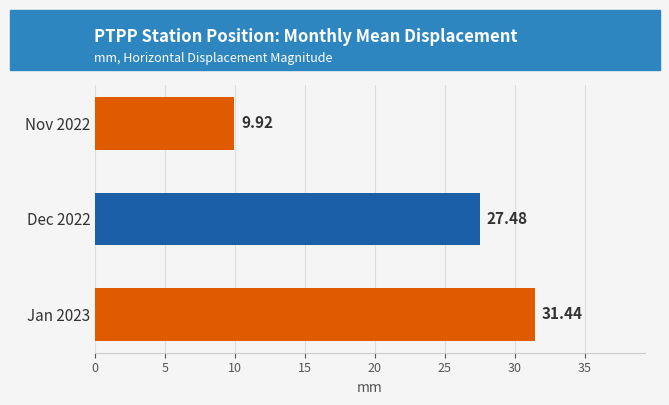

What is the difference between the values at Dec 2022 and Nov 2022?

17.6